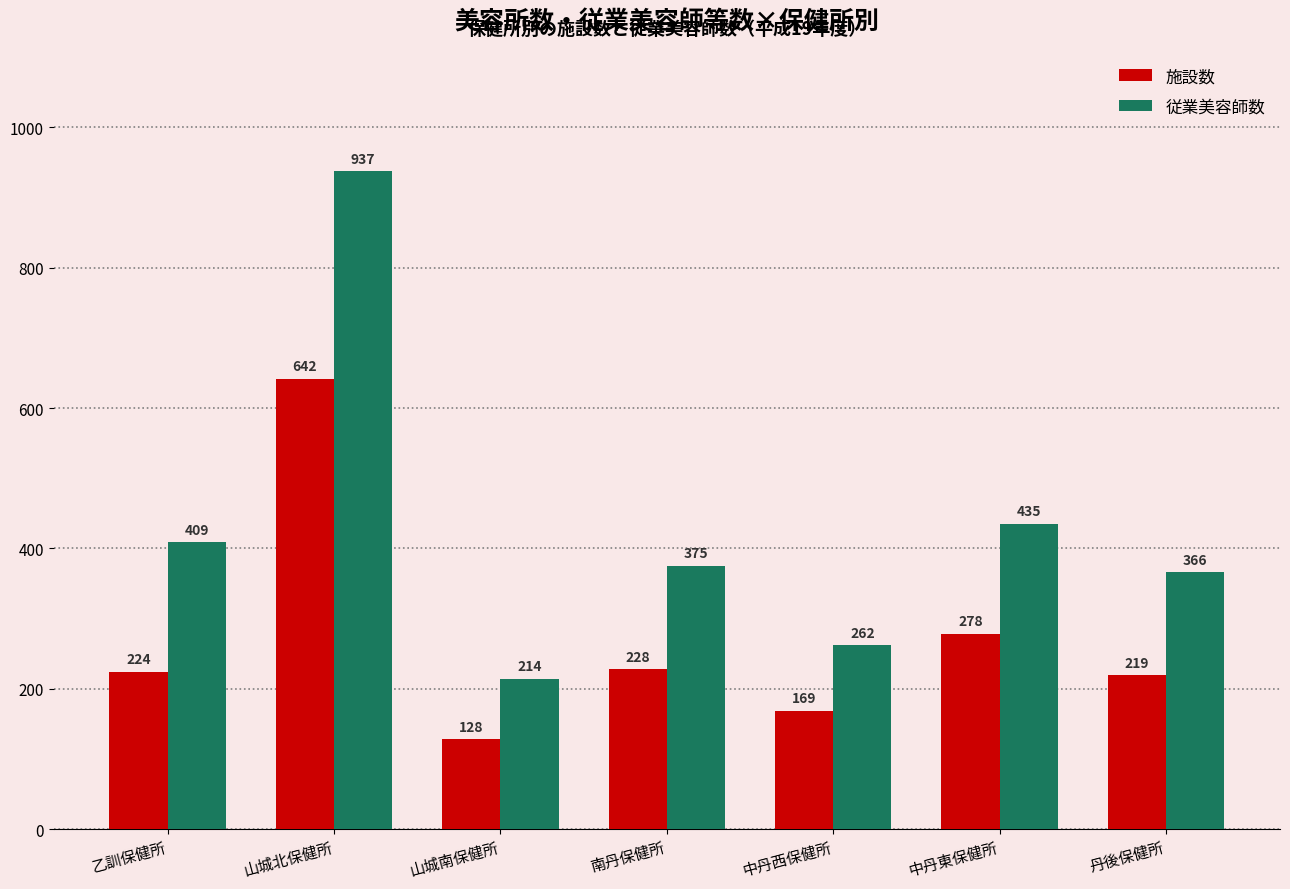

At which label is 施設数 closest to 385?

中丹東保健所